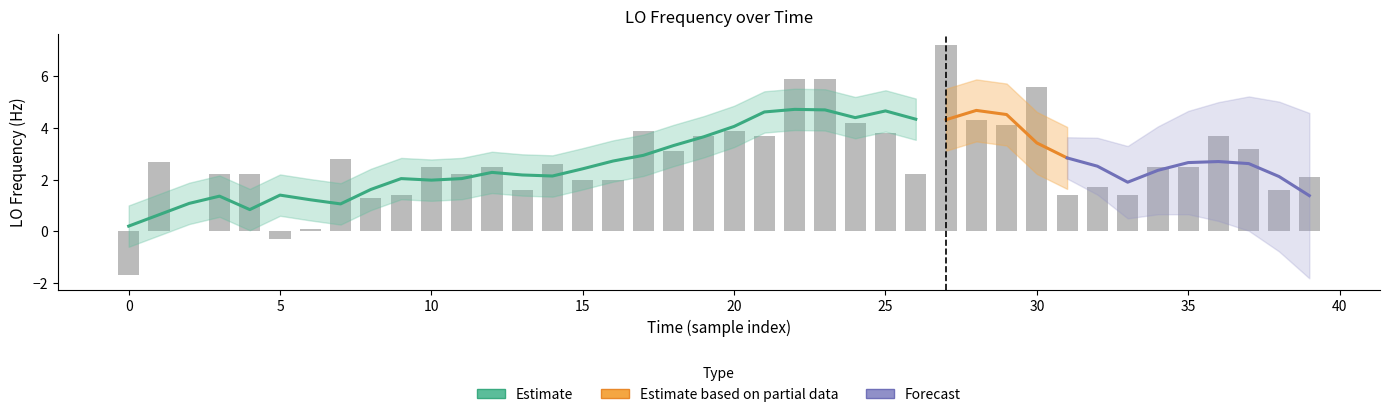

What is the value of the 8th bar from the left?

2.8